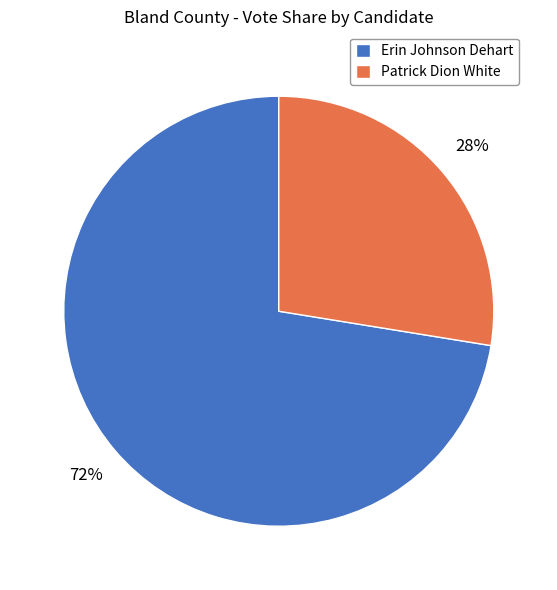

To the nearest percent, what portion does Erin Johnson Dehart represent?

72%